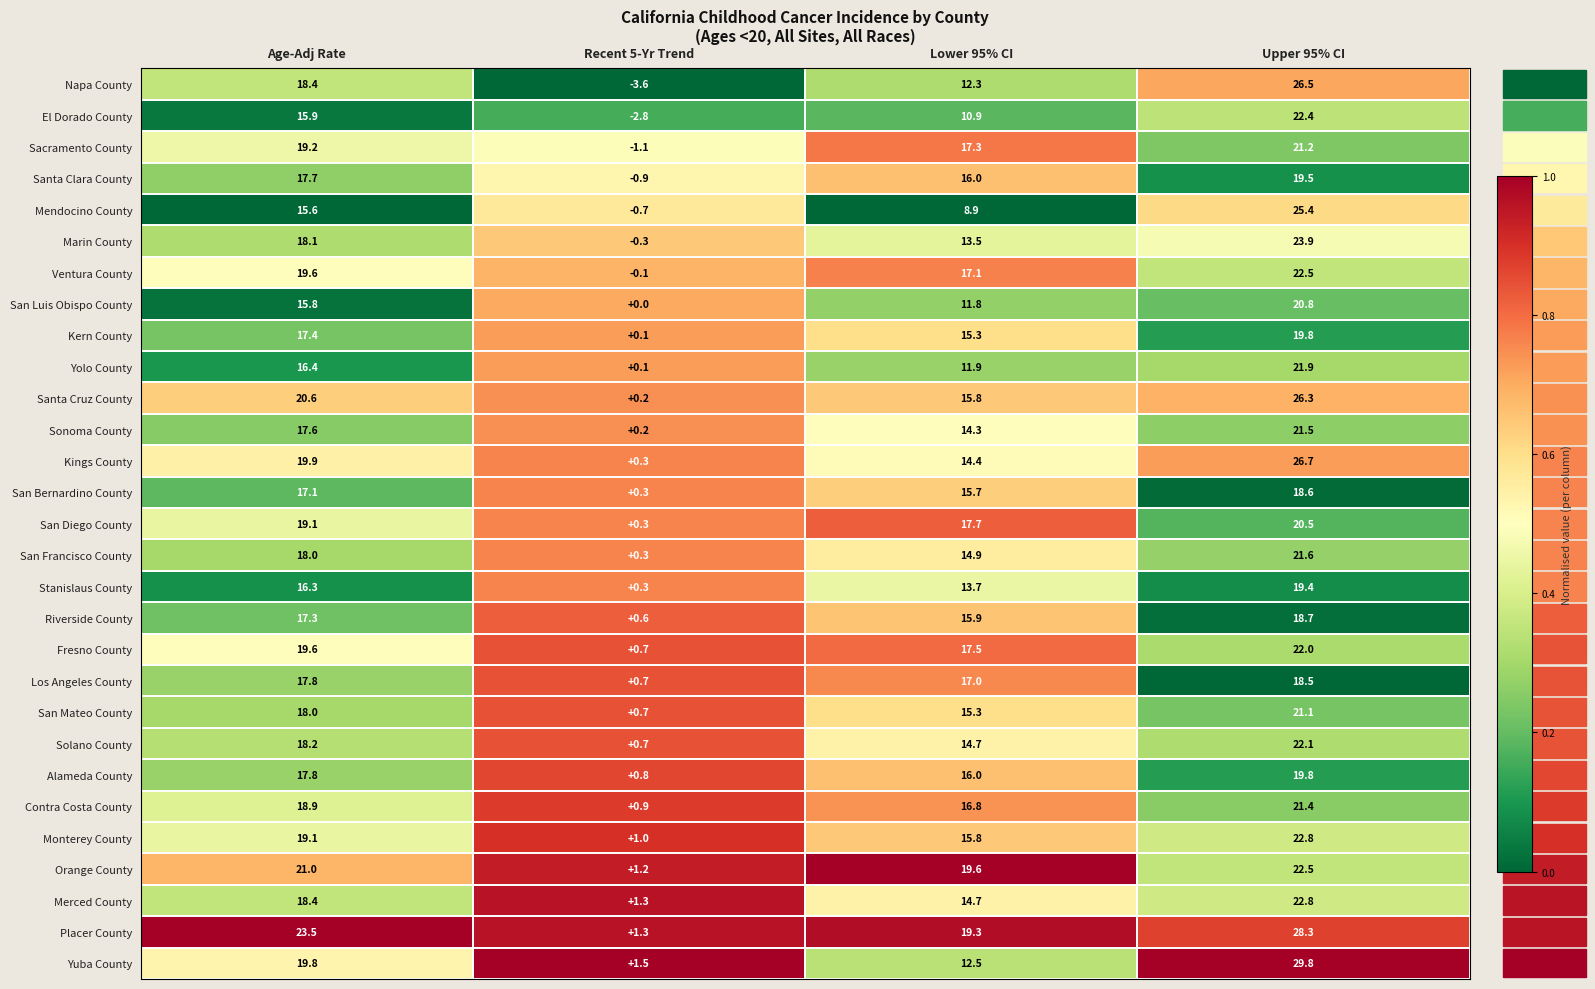

Where is Ventura County nearest to the value 11?

Lower 95% CI